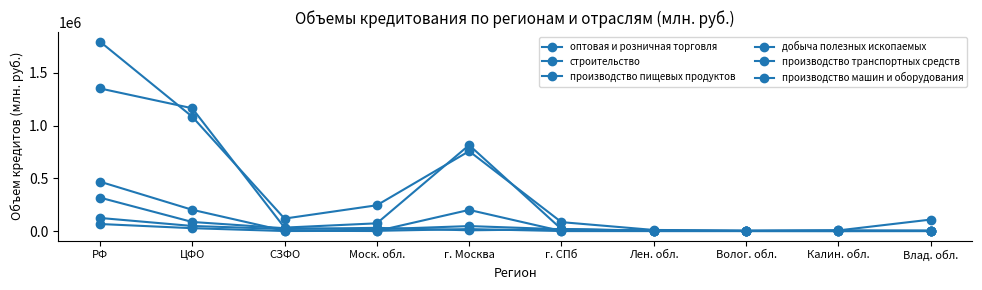

What value does the производство машин и оборудования series have at г. СПб?

17819